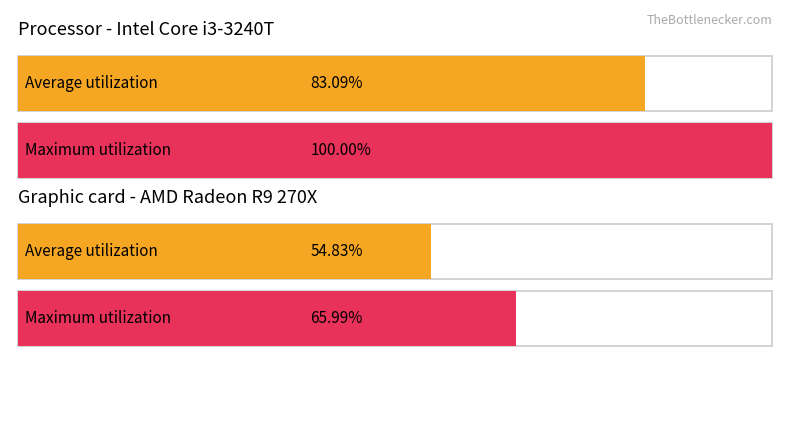

Is it true that Average utilization equals 18.3 at обл. Ловеч?

False